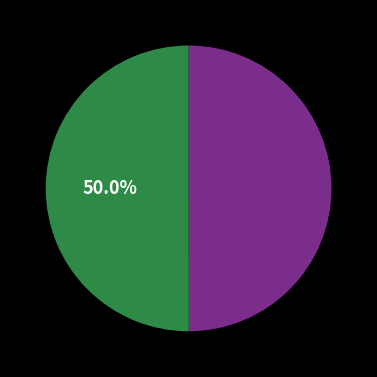

To the nearest percent, what is the average slice percentage?

50%